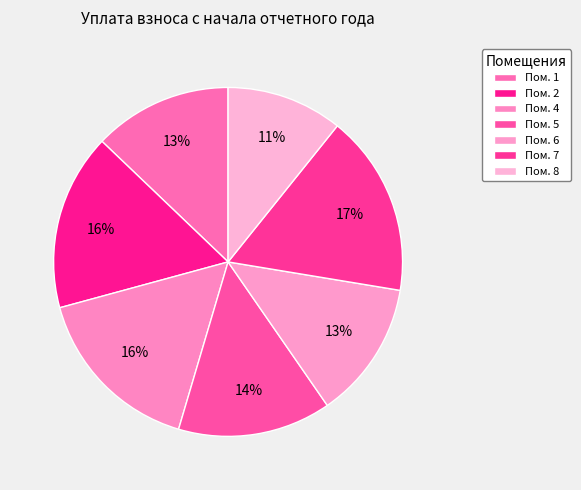

Count the number of slices in the pie.

7